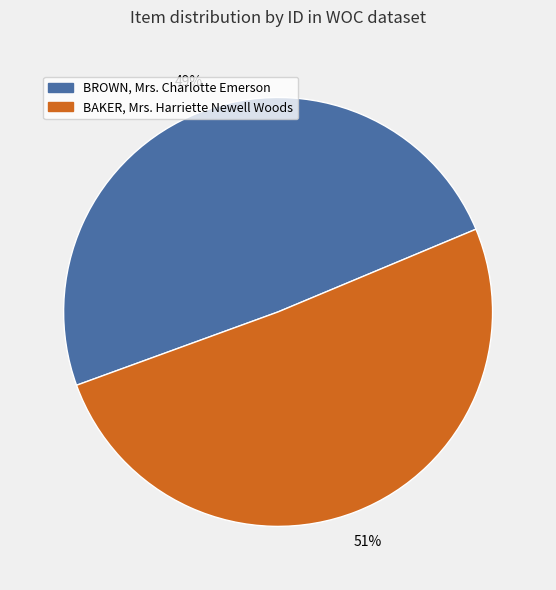

To the nearest percent, what portion does BAKER, Mrs. Harriette Newell Woods represent?

51%